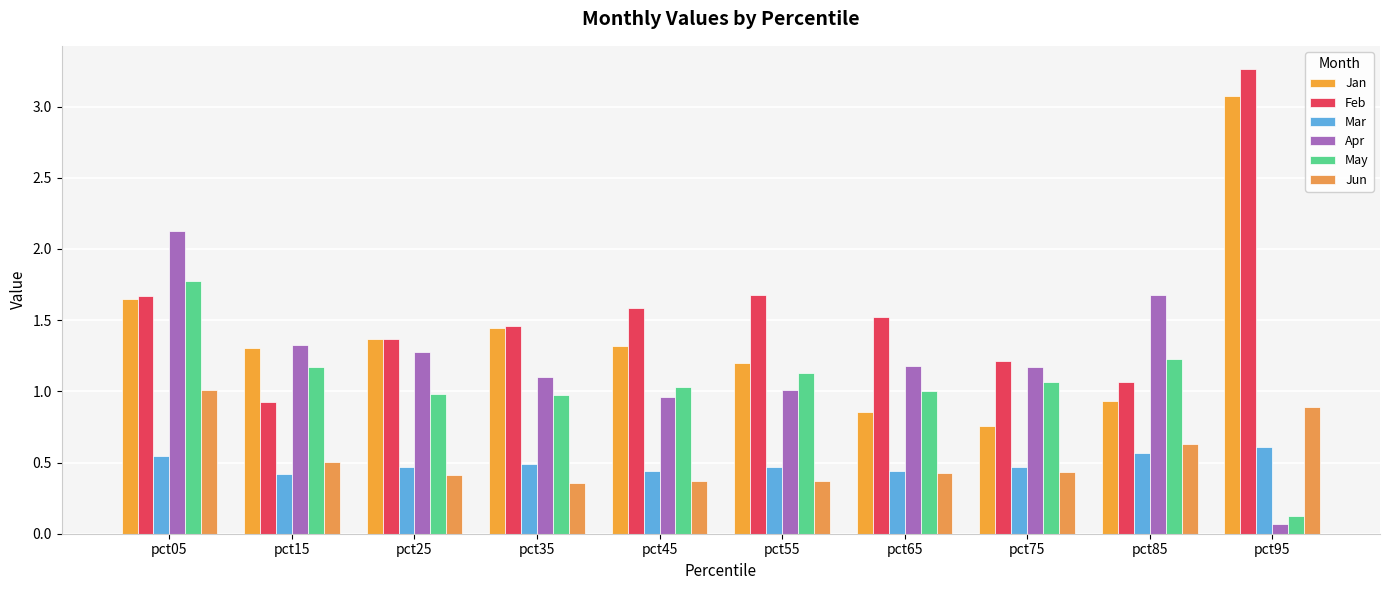

Reading left to right, transcribe all the data shown in this chart.

Jan: pct05=1.6	pct15=1.3	pct25=1.4	pct35=1.4	pct45=1.3	pct55=1.2	pct65=0.9	pct75=0.8	pct85=0.9	pct95=3.1
Feb: pct05=1.7	pct15=0.9	pct25=1.4	pct35=1.5	pct45=1.6	pct55=1.7	pct65=1.5	pct75=1.2	pct85=1.1	pct95=3.3
Mar: pct05=0.5	pct15=0.4	pct25=0.5	pct35=0.5	pct45=0.4	pct55=0.5	pct65=0.4	pct75=0.5	pct85=0.6	pct95=0.6
Apr: pct05=2.1	pct15=1.3	pct25=1.3	pct35=1.1	pct45=1.0	pct55=1.0	pct65=1.2	pct75=1.2	pct85=1.7	pct95=0.1
May: pct05=1.8	pct15=1.2	pct25=1.0	pct35=1.0	pct45=1.0	pct55=1.1	pct65=1.0	pct75=1.1	pct85=1.2	pct95=0.1
Jun: pct05=1.0	pct15=0.5	pct25=0.4	pct35=0.4	pct45=0.4	pct55=0.4	pct65=0.4	pct75=0.4	pct85=0.6	pct95=0.9